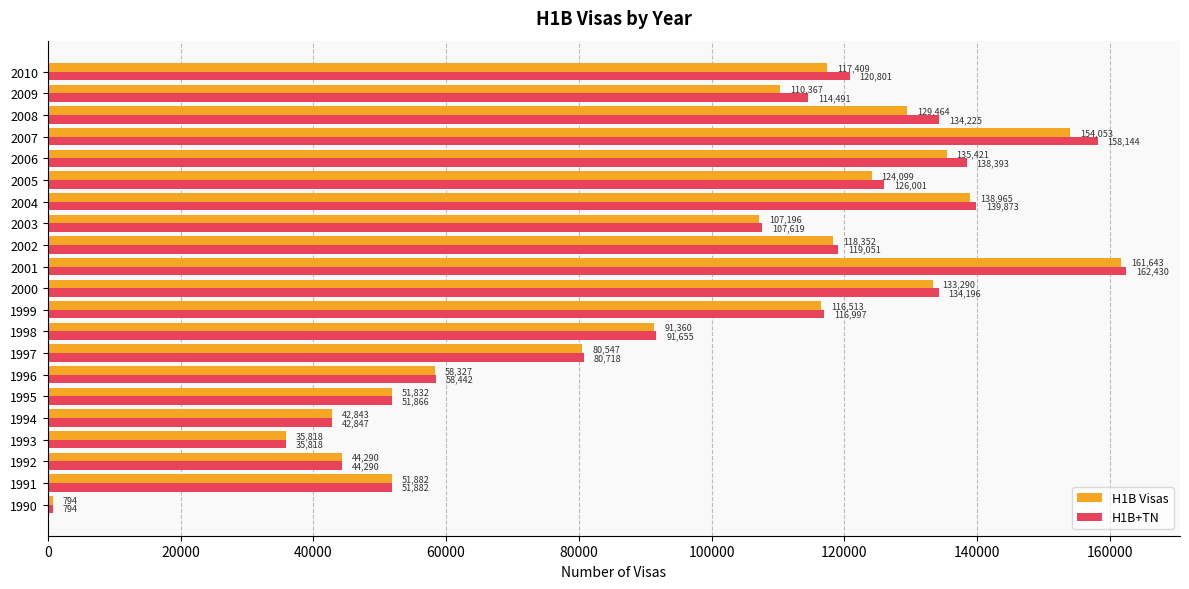

What is the minimum value for H1B+TN?

794